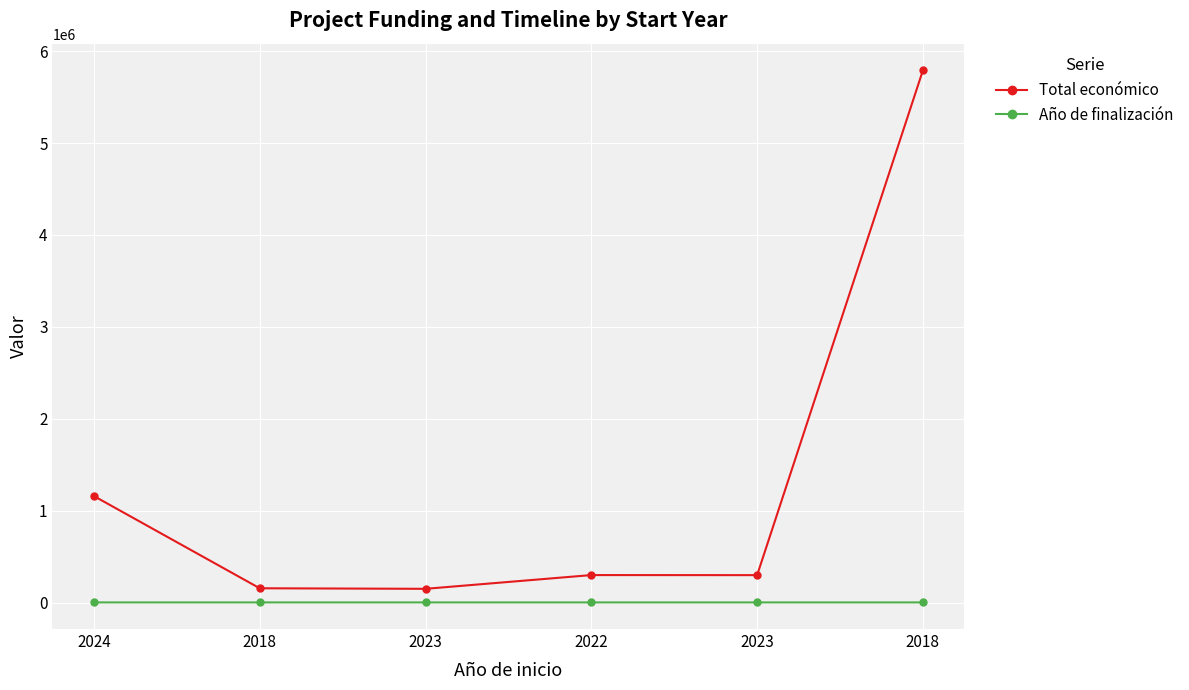

The value of Año de finalización at 2024 is 2028. True or false?

True